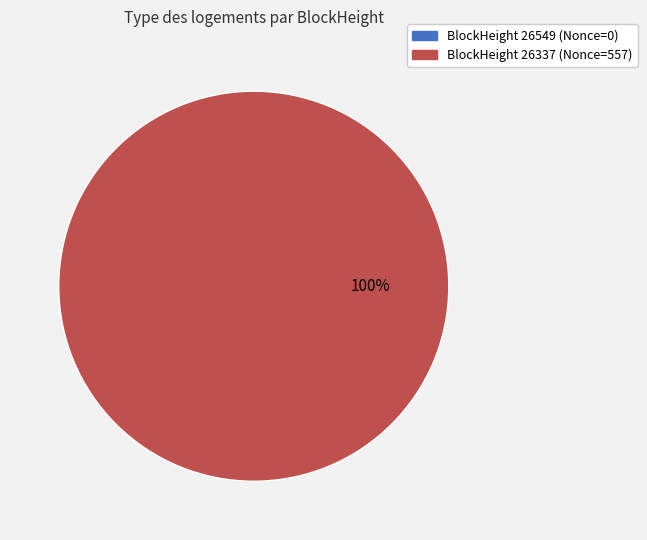

Which slice is the largest?

26337